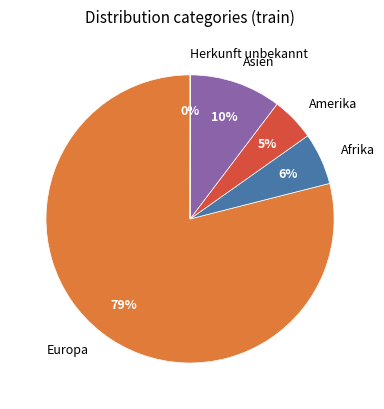

Approximately how many times larger is the value at Afrika compared to Amerika?

1.2